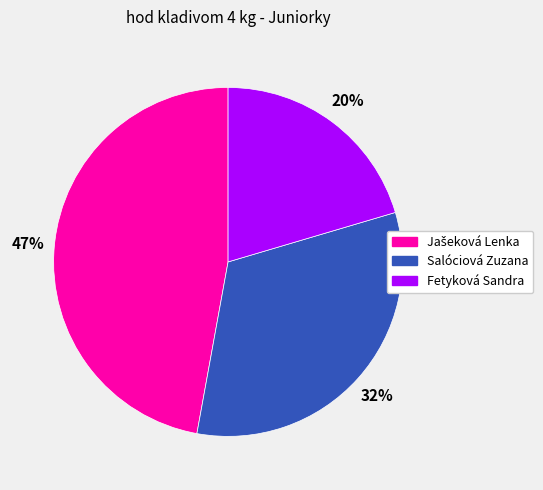

Is it true that Salóciová Zuzana is 32% of the pie?

True